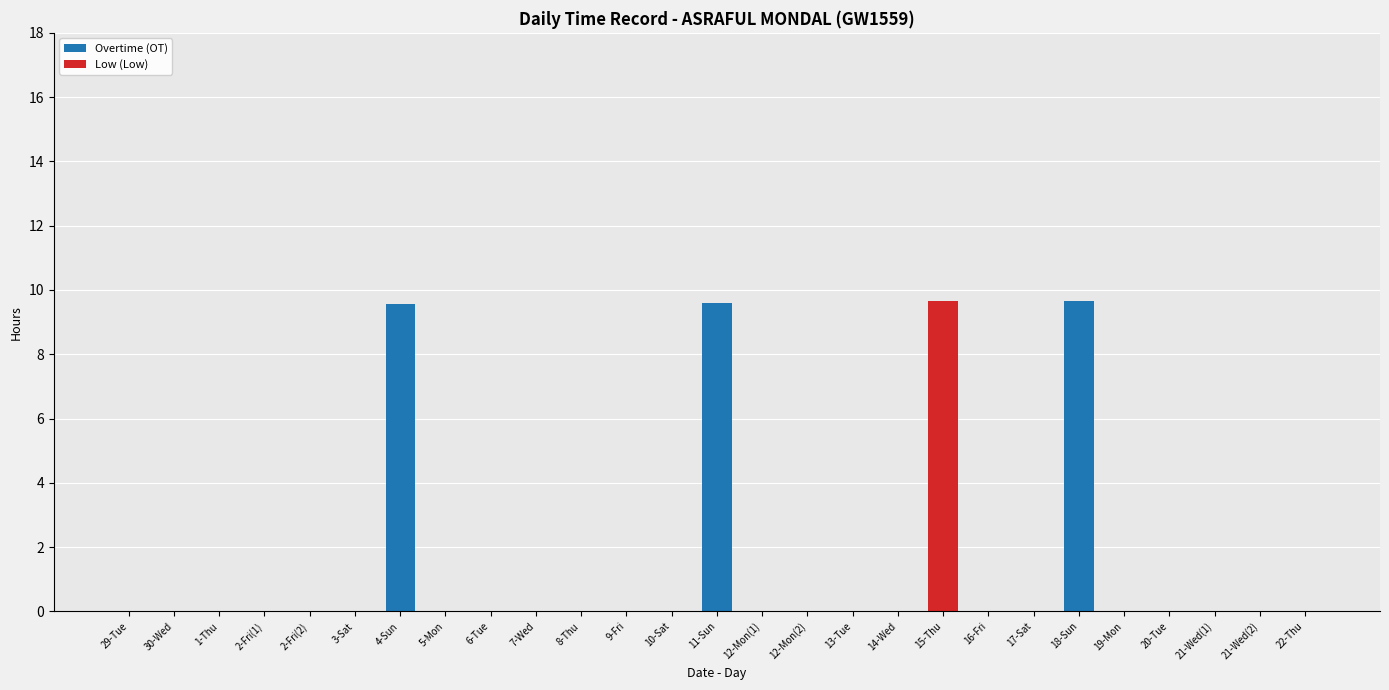

What is the sum of all Overtime (OT) values?

28.8